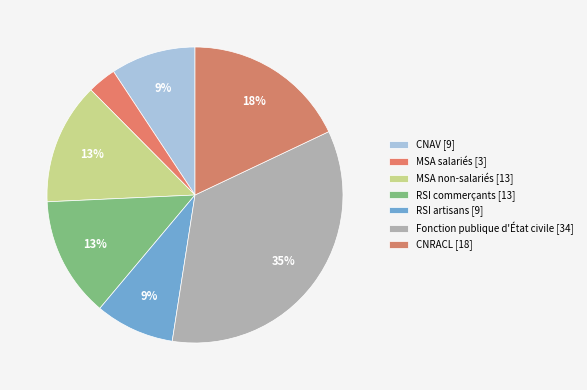

How many segments does this pie chart have?

7